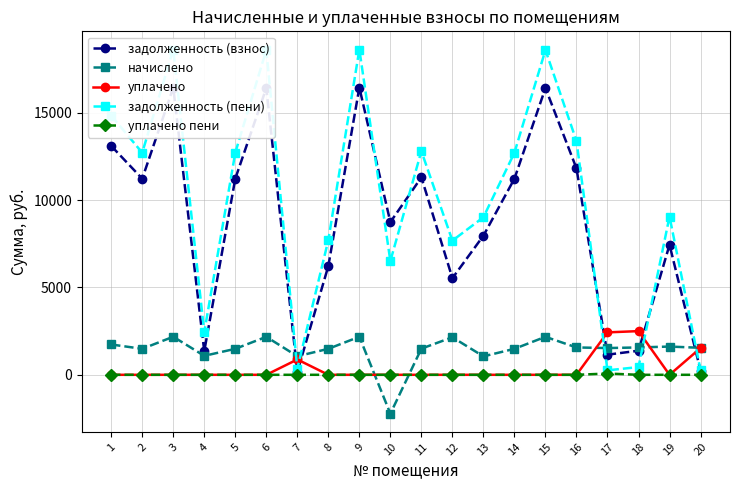

Which series changed the most between 1 and 13?

задолженность (пени)